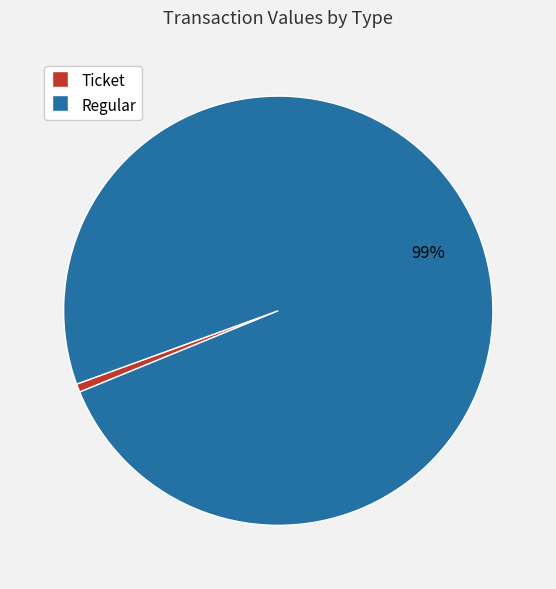

How many slices are in this pie chart?

2